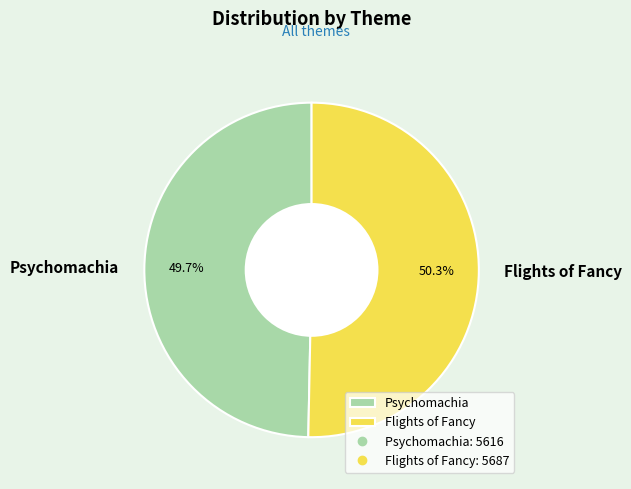

Which category has the smallest portion of the pie?

Psychomachia